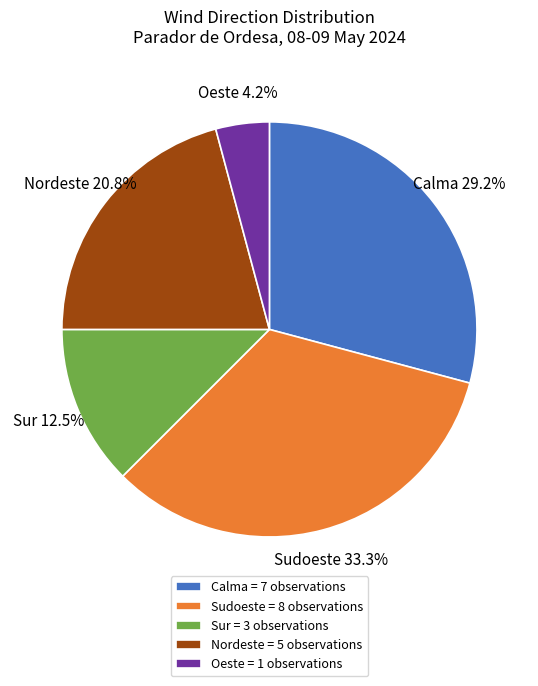

Is it true that Nordeste is 21% of the pie?

True